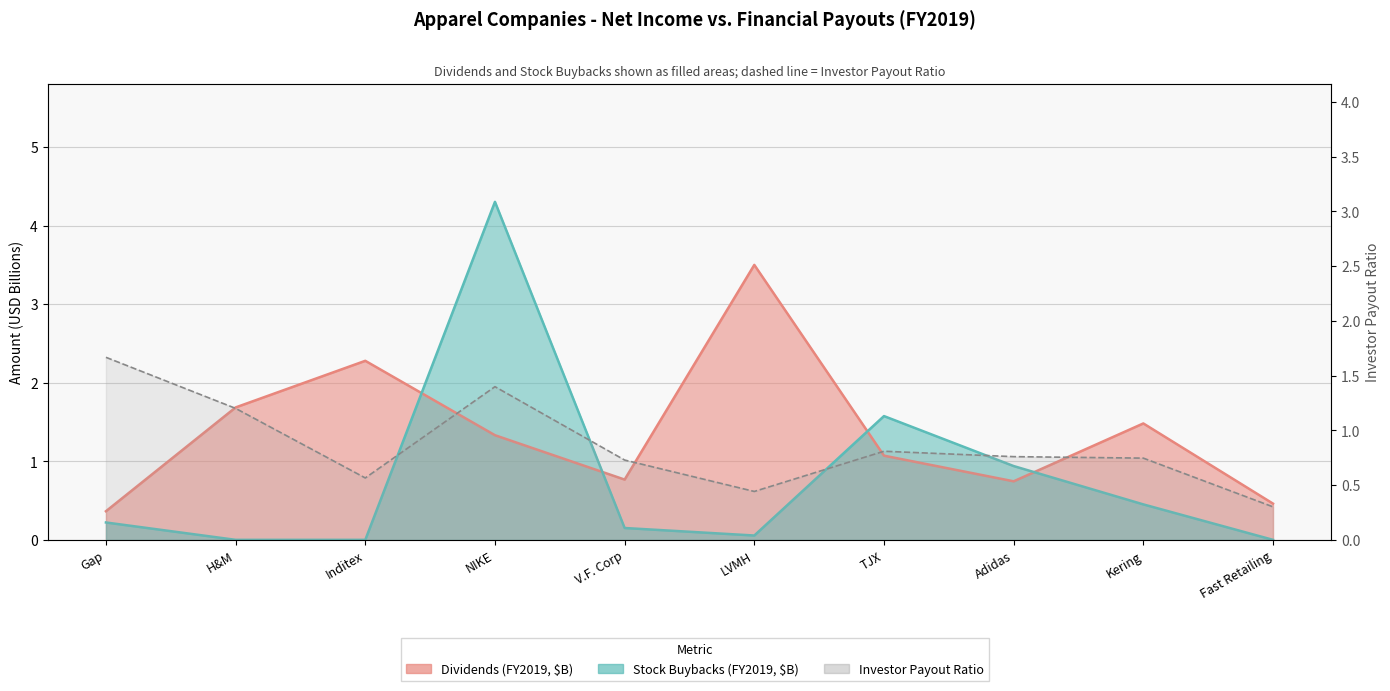

What is the sum of all dividends_fy2019 values?

13.7